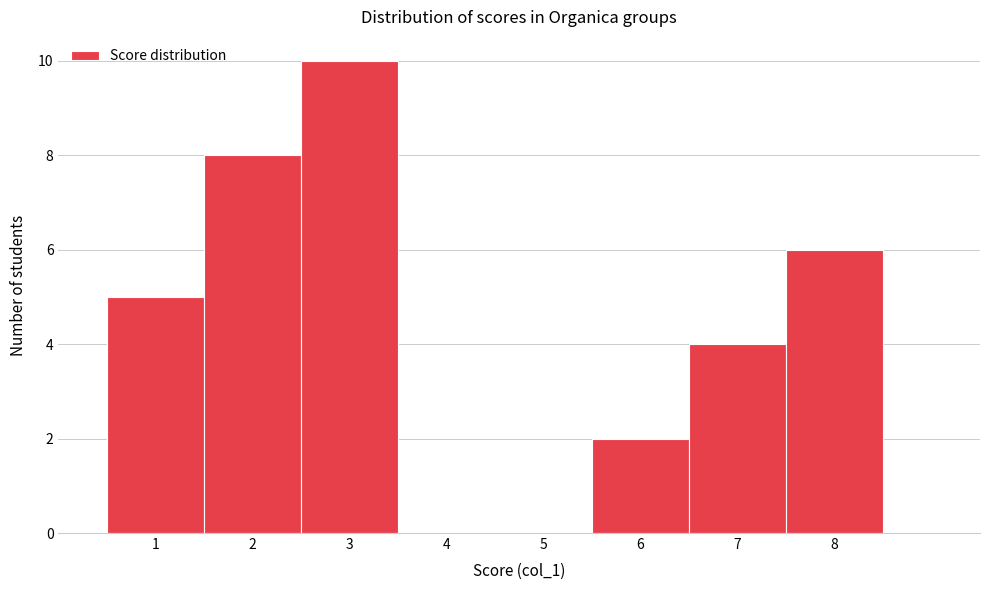

Which range on the x-axis has the tallest bar?

2.5 to 3.5